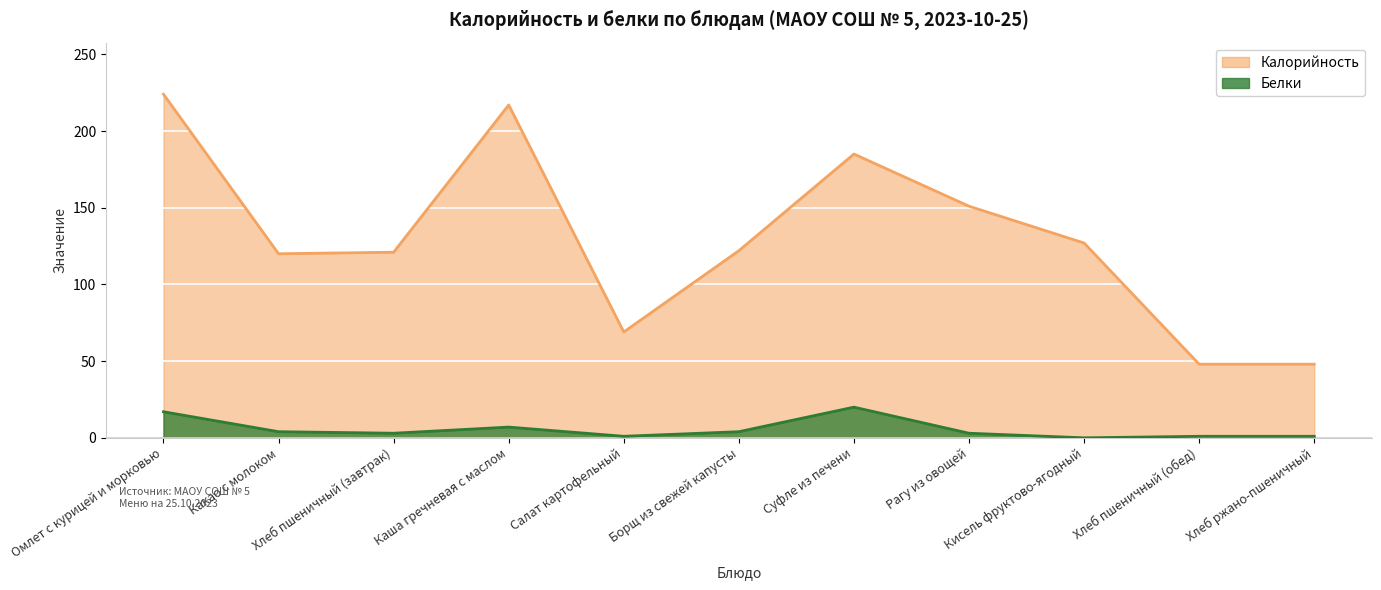

How many values in Белки are above zero?

10